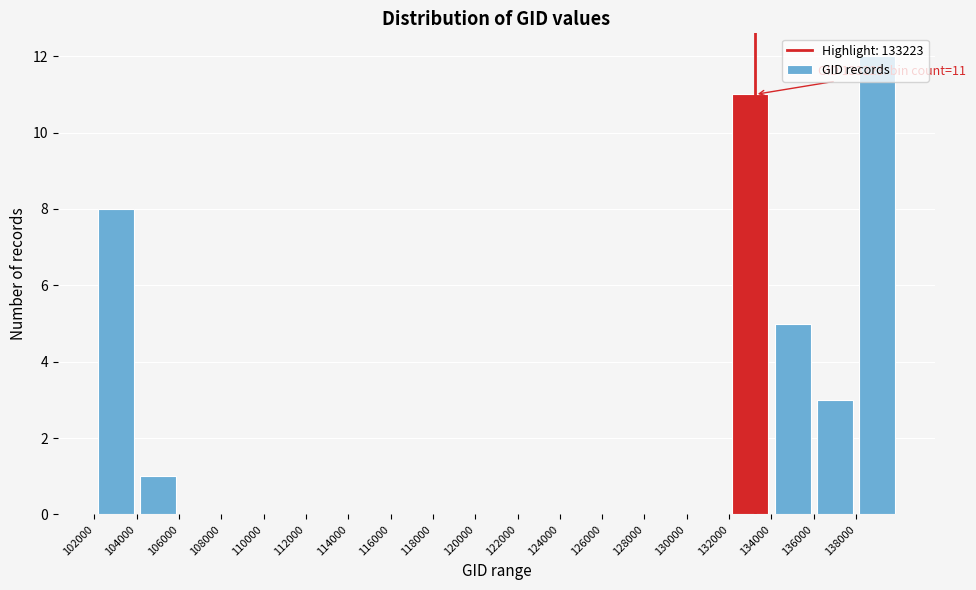

Which range on the x-axis has the tallest bar?

138000 to 140000